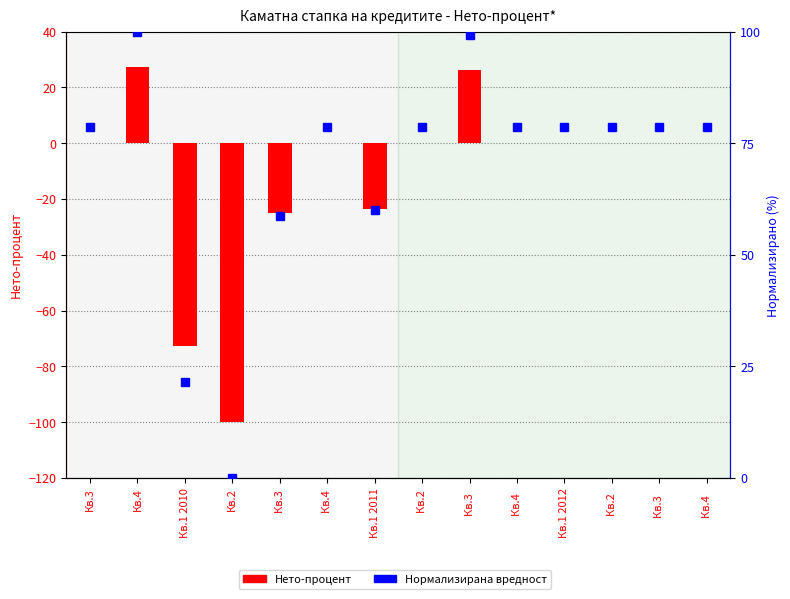

Which series has the widest spread of values?

Каматна стапка на кредитите